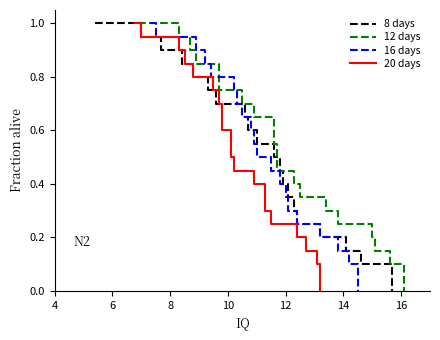

True or false: 8 days has more than 1 interior local peaks.

False